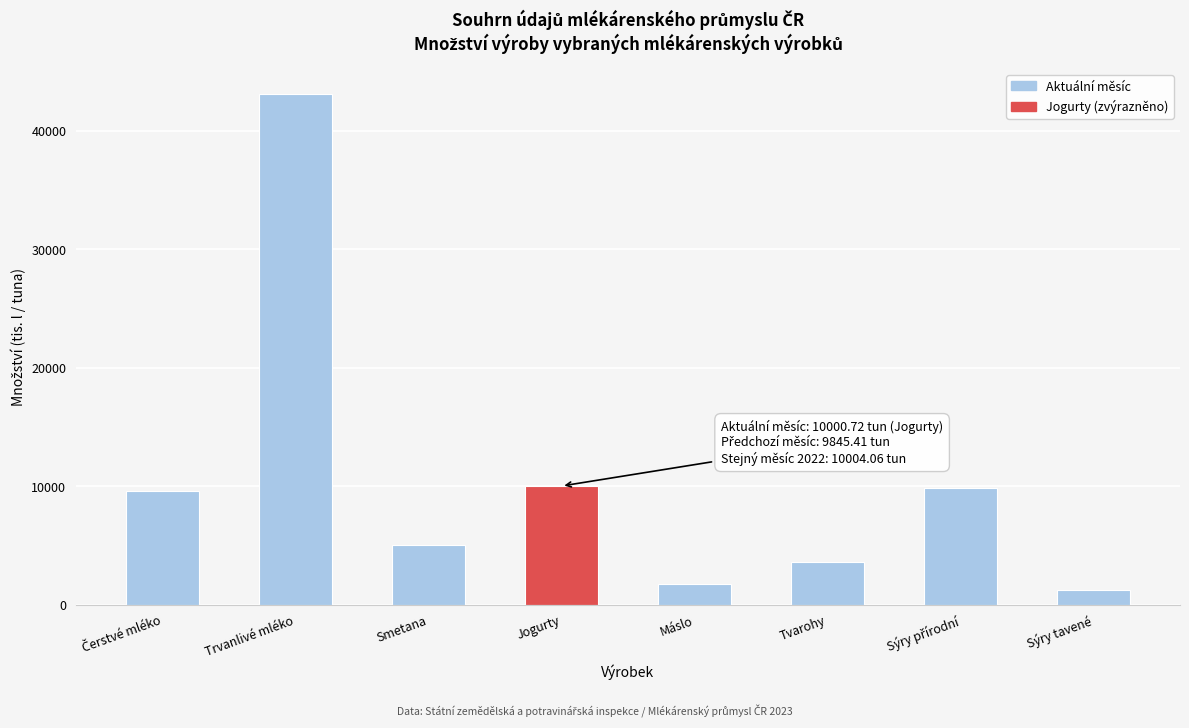

What is the difference between the second highest and second lowest values?

8311.8